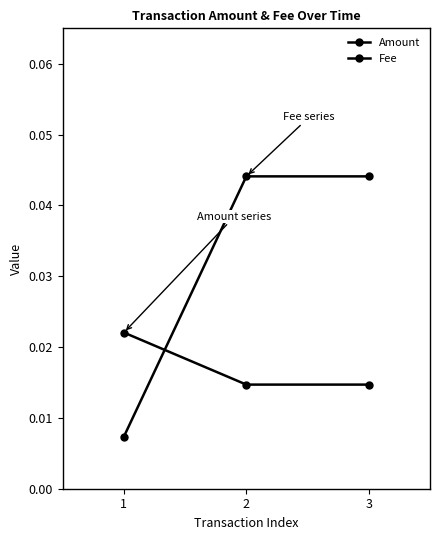

The value of Amount at 2 is 0.0. True or false?

False